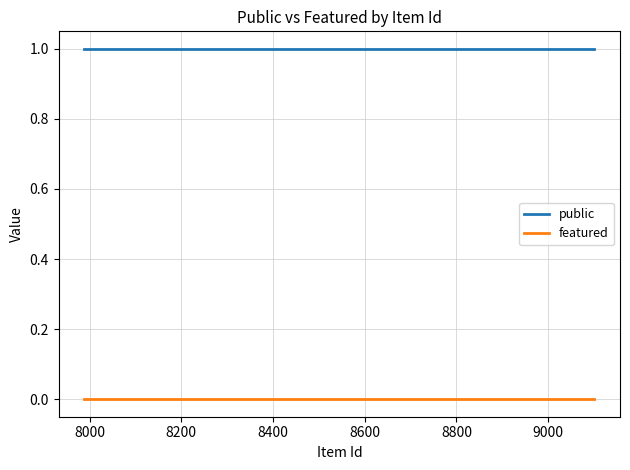

List the series in order of their peak value, lowest first.

featured, public